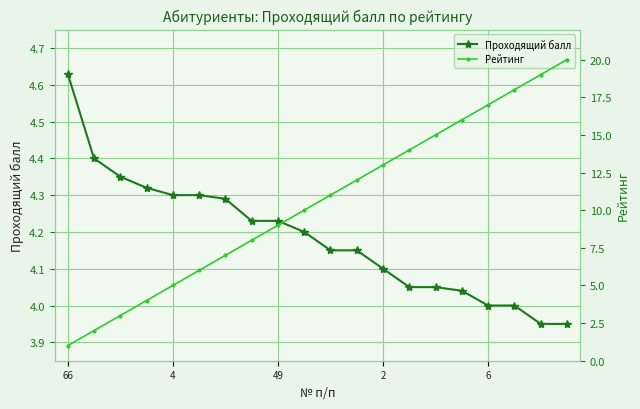

True or false: Проходящий балл has a value of 1.7 at 49.

False